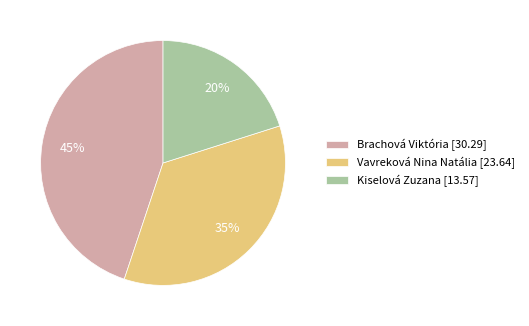

Between Vavreková Nina Natália [23.64] and Kiselová Zuzana [13.57], which is larger?

Vavreková Nina Natália [23.64]